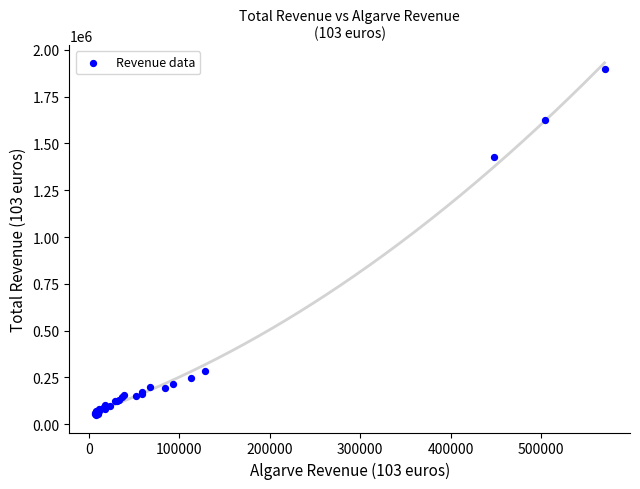

What Y value in the scatter plot is closest to 974327?

1425737.9